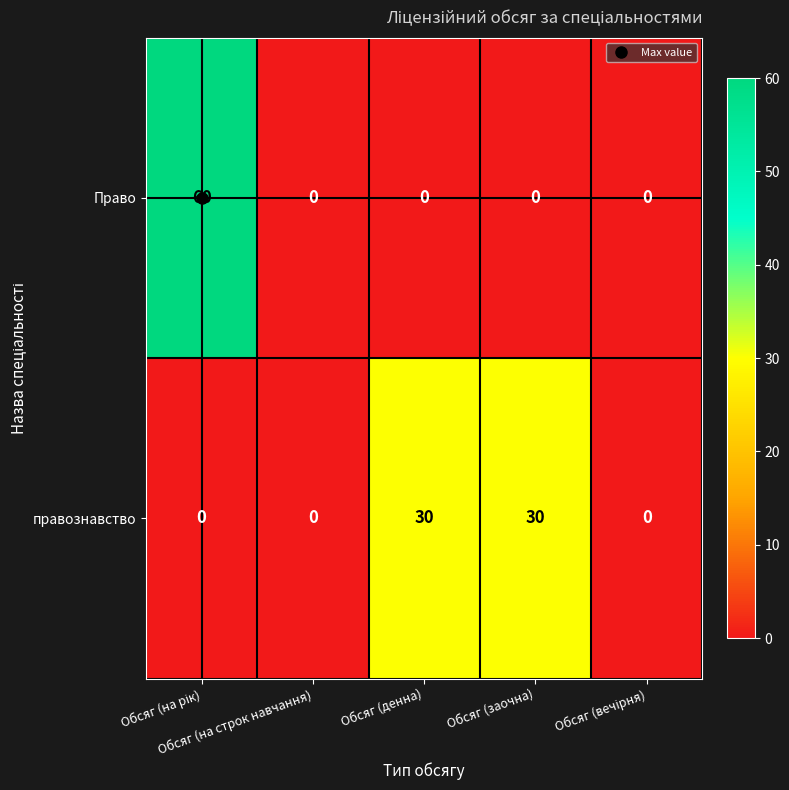

Count the правознавство values in the range 0 to 30.

5